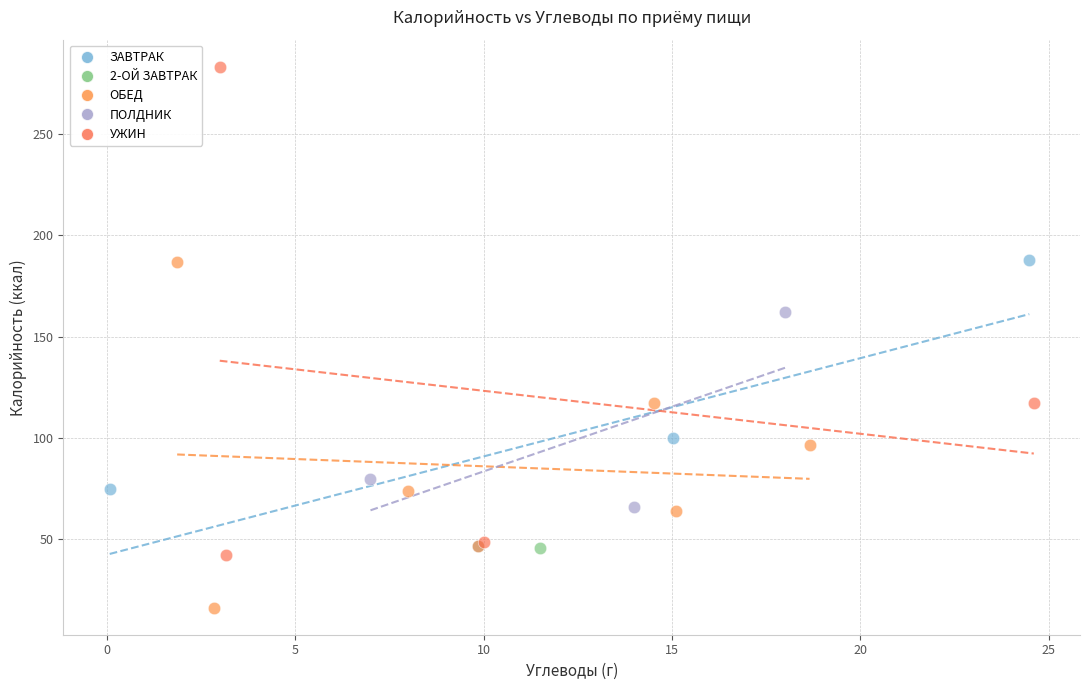

What are all the series names shown in the legend?

ЗАВТРАК, 2-ОЙ ЗАВТРАК, ОБЕД, ПОЛДНИК, УЖИН